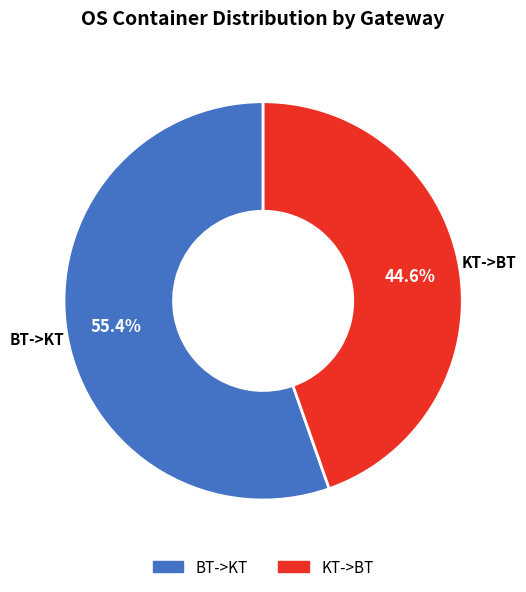

Is there a majority slice in this chart?

Yes